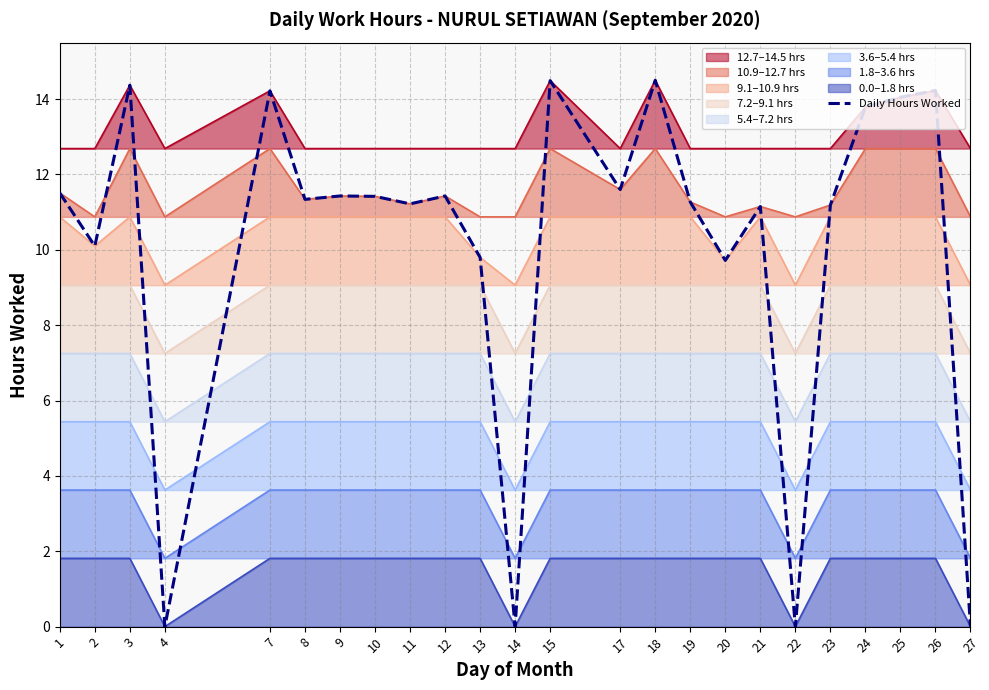

Does the chart display data point markers on the line(s)?

No